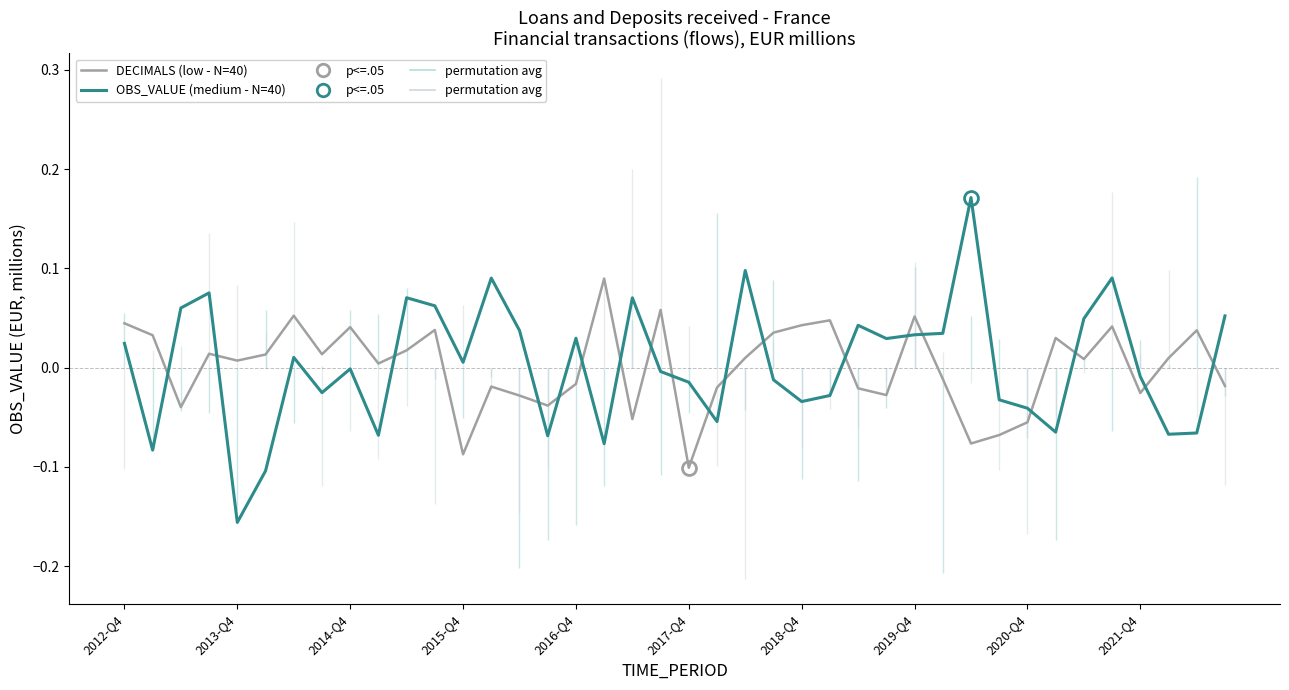

How many values in the OBS_VALUE (medium - N=40) series are below 0?

20